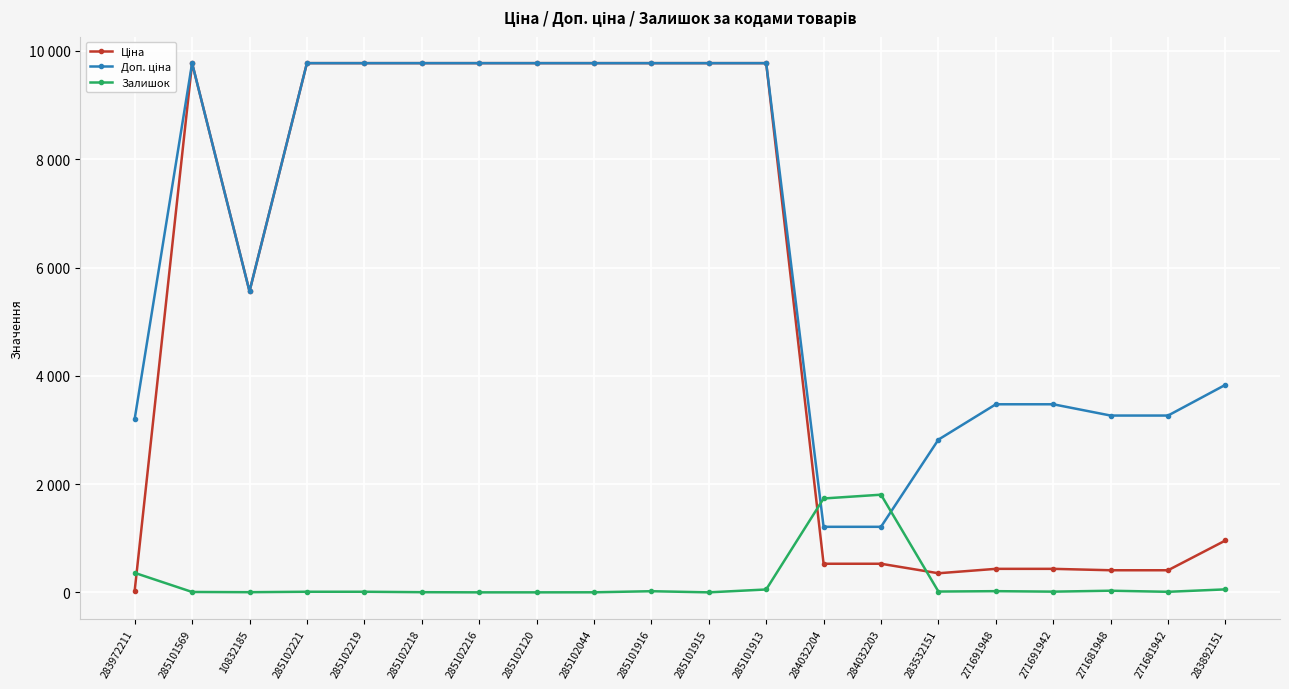

What is the difference between the maximum and second lowest values in the Ціна series?

9422.8